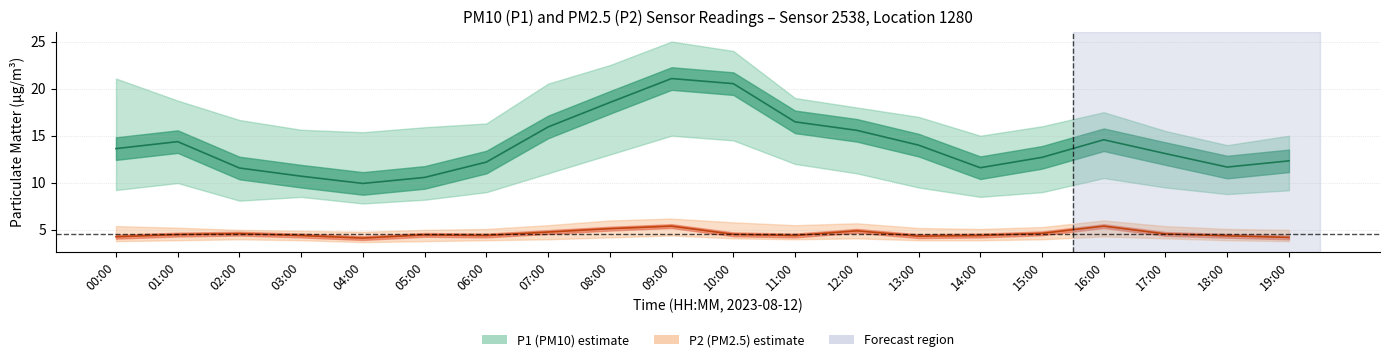

What is the difference between the maximum and minimum values in the P2 series?

1.3